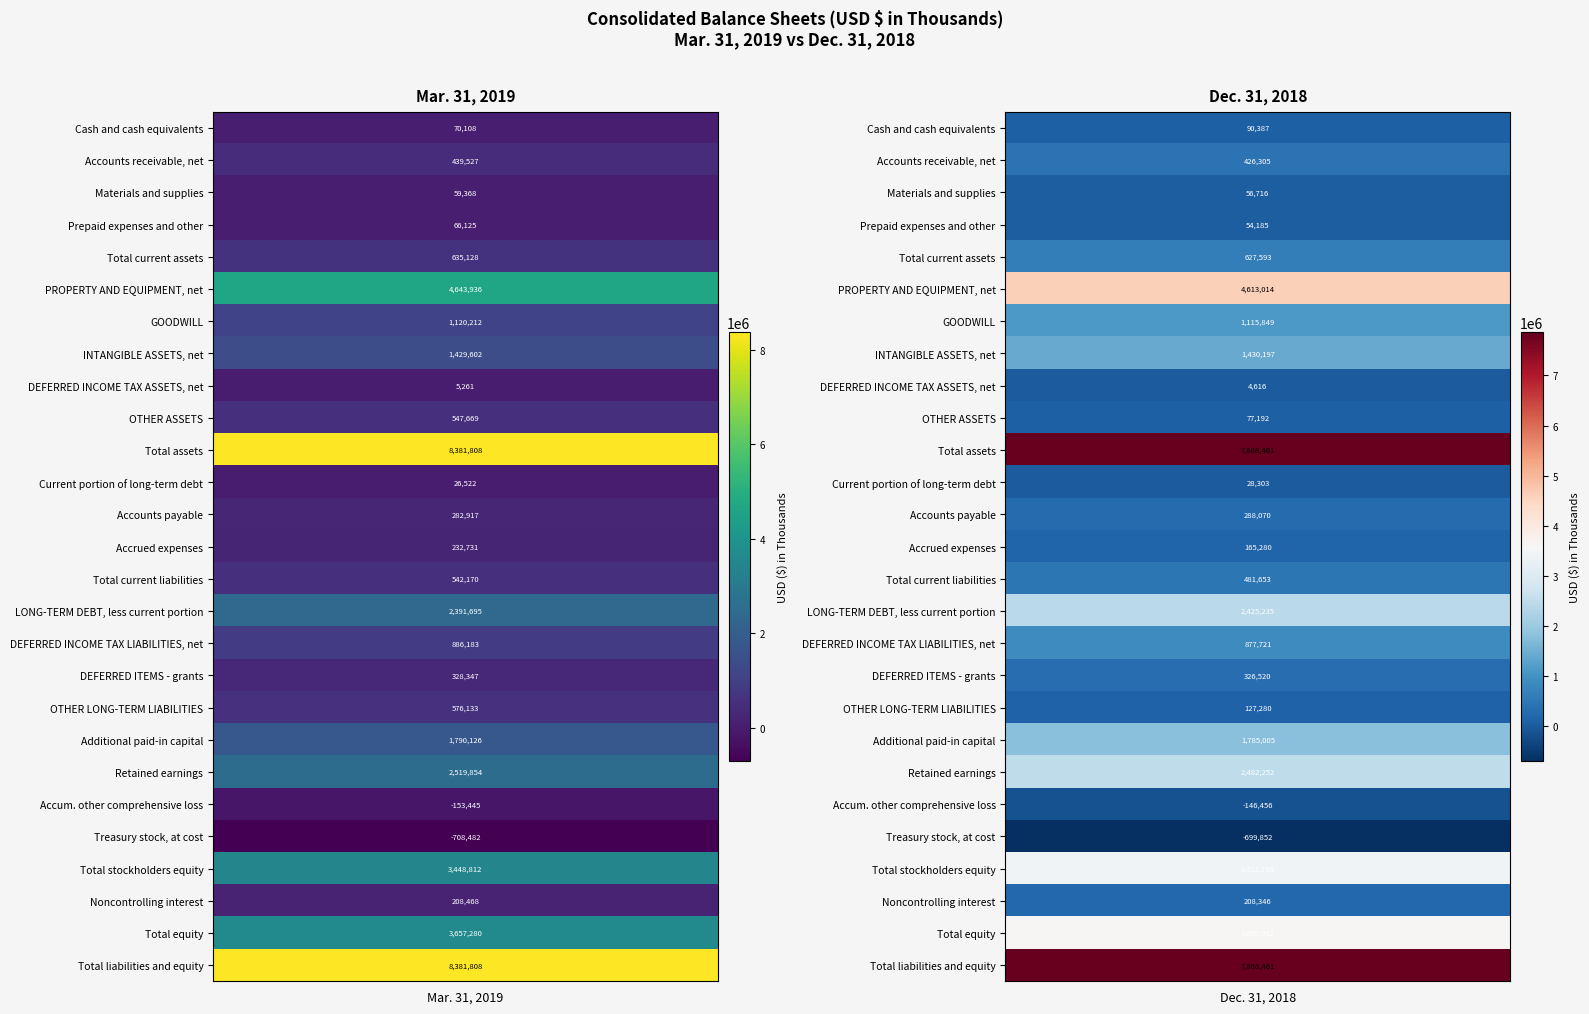

Reading right to left, what are all the values shown in this chart?

Mar. 31, 2019: 8381808	3657280	208468	3448812	-708482	-153445	2519854	1790126	576133	328347	886183	2391695	542170	232731	282917	26522	8381808	547669	5261	1429602	1120212	4643936	635128	66125	59368	439527	70108
Dec. 31, 2018: 7868461	3630052	208346	3421706	-699852	-146456	2482252	1785005	127280	326520	877721	2425235	481653	165280	288070	28303	7868461	77192	4616	1430197	1115849	4613014	627593	54185	56716	426305	90387